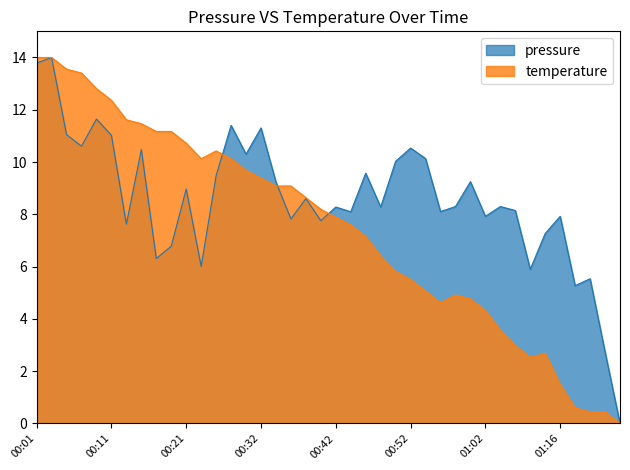

At 00:44, list the series in order from largest to smallest.

pressure, temperature